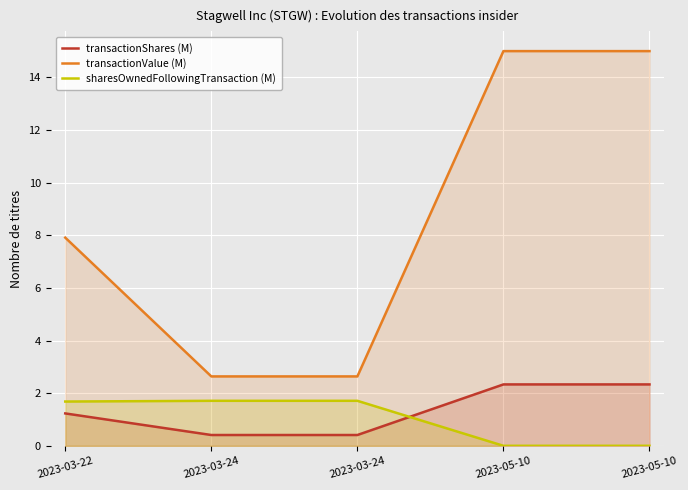

Rank the series at 2023-03-22 from highest to lowest value.

transactionValue (M), sharesOwnedFollowingTransaction (M), transactionShares (M)